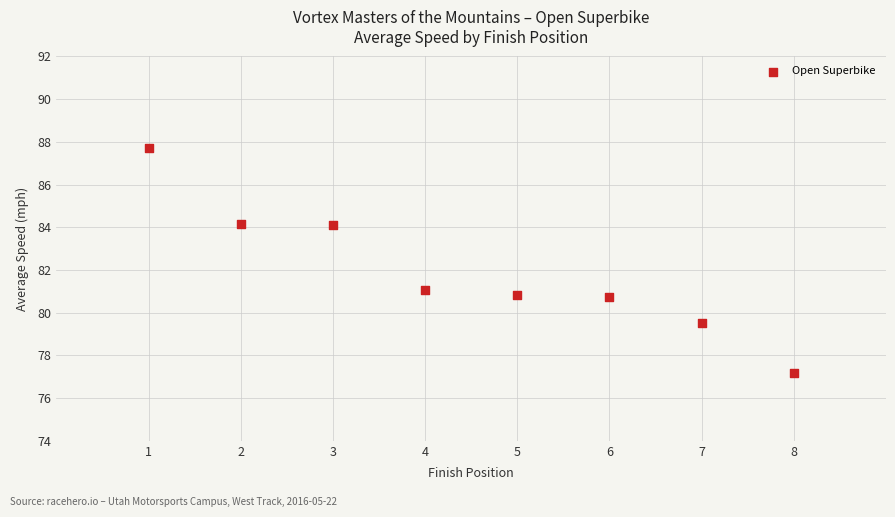

What is the range of X values (max minus min)?

7.0